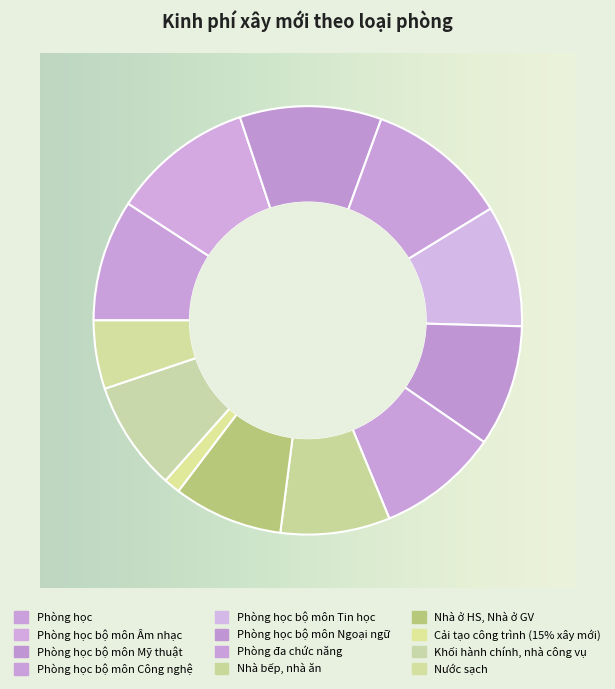

How many slices are in this pie chart?

12